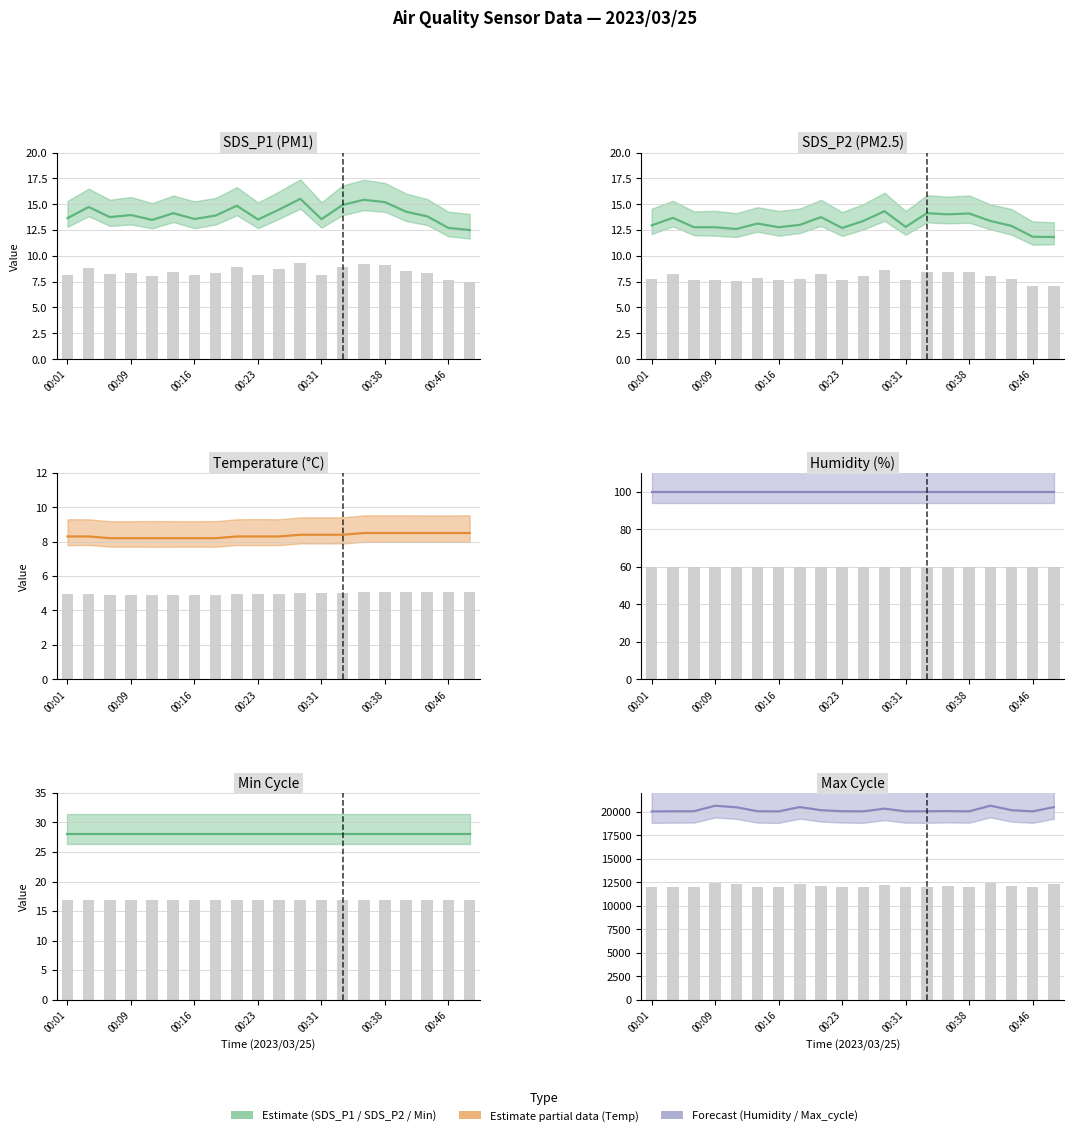

The value of SDS_P2 at 00:36 is 14.0. True or false?

True